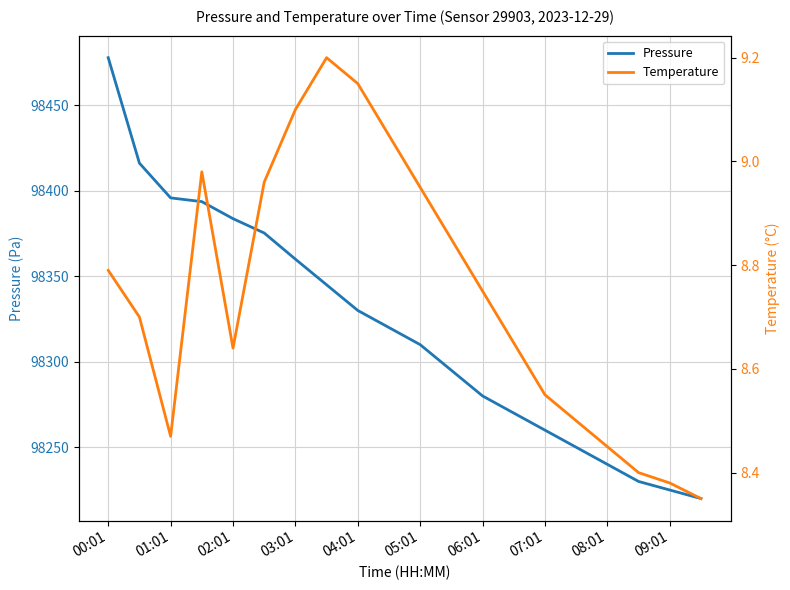

Does the chart display data point markers on the line(s)?

No